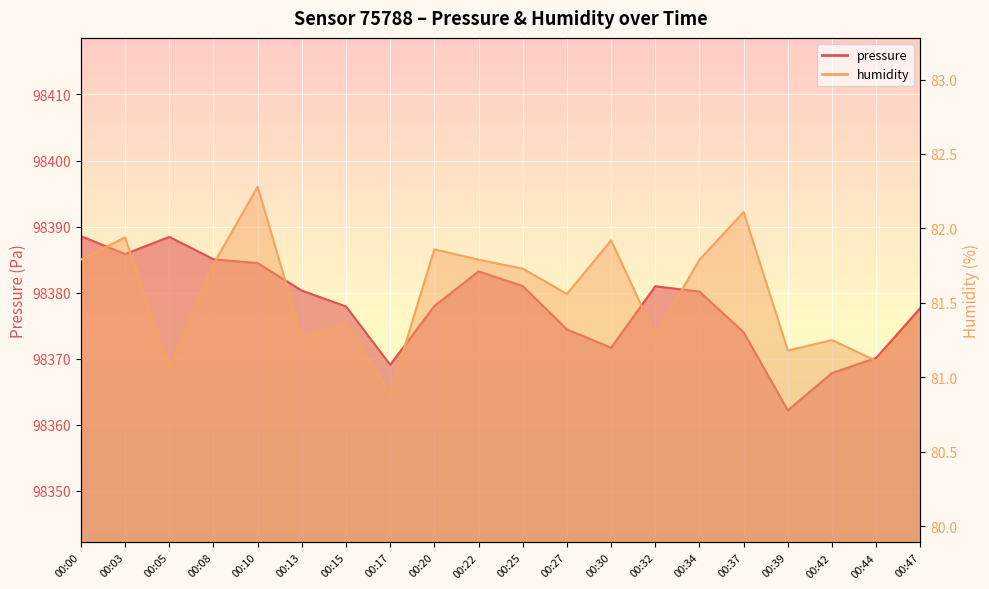

At 00:17, list the series in order from smallest to largest.

humidity, pressure